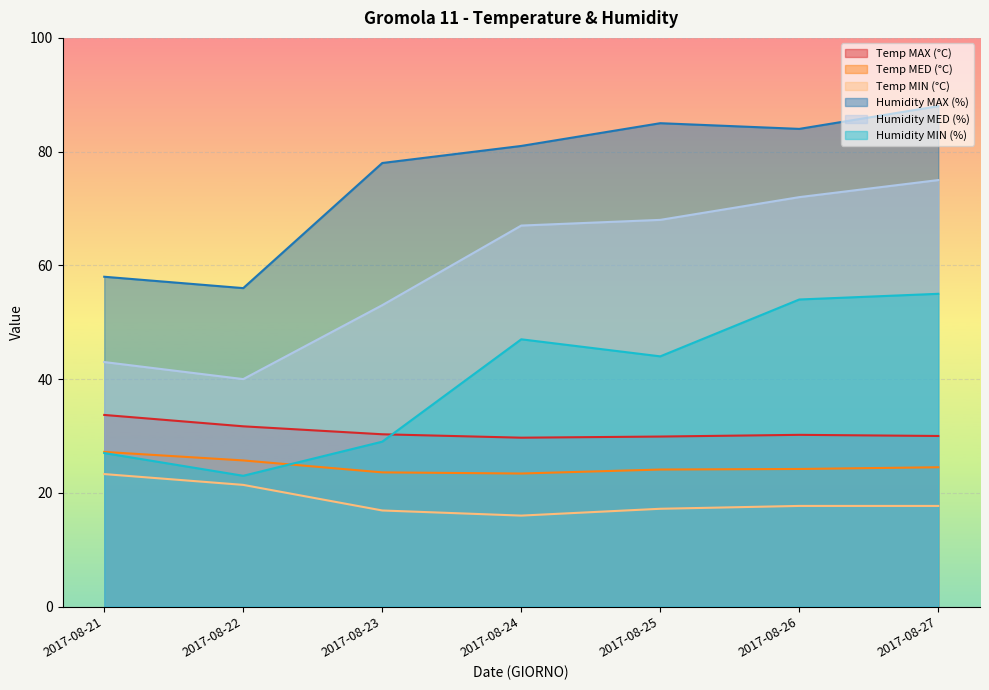

What is the minimum value shown in the chart?

16.0